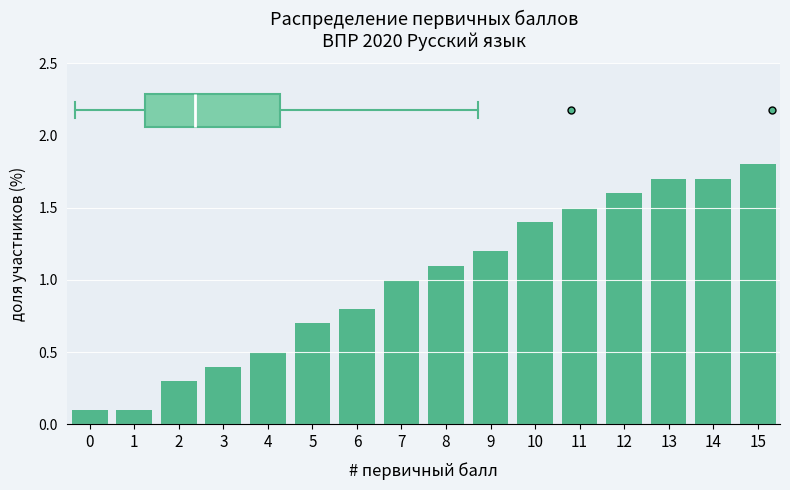

Is it true that the value at 9 is 1.2?

True